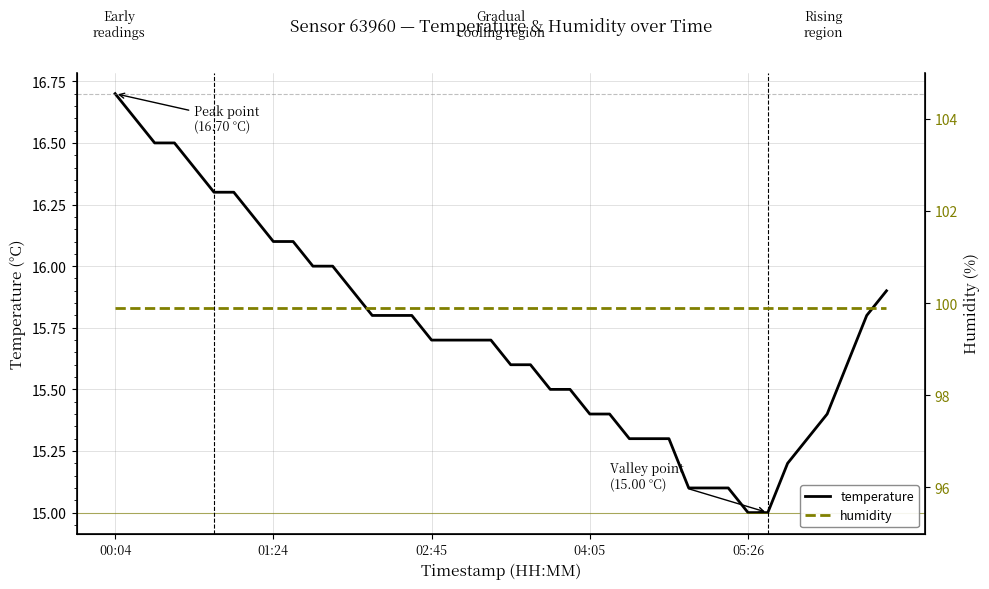

Between 7 and 11, which series saw the biggest shift?

temperature